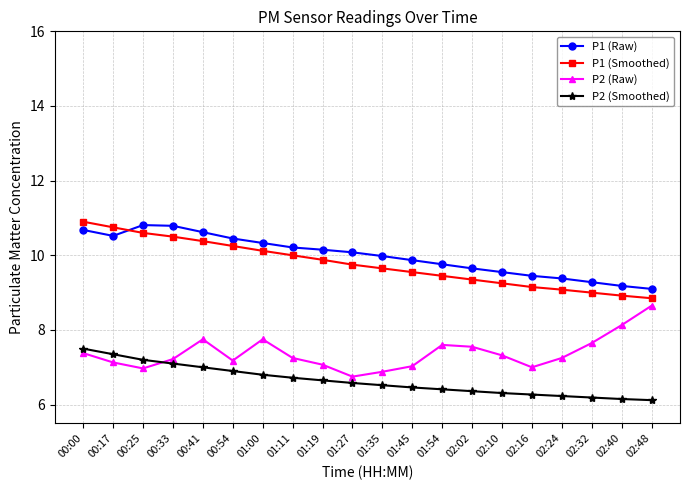

What position from the right is 02:10?

6